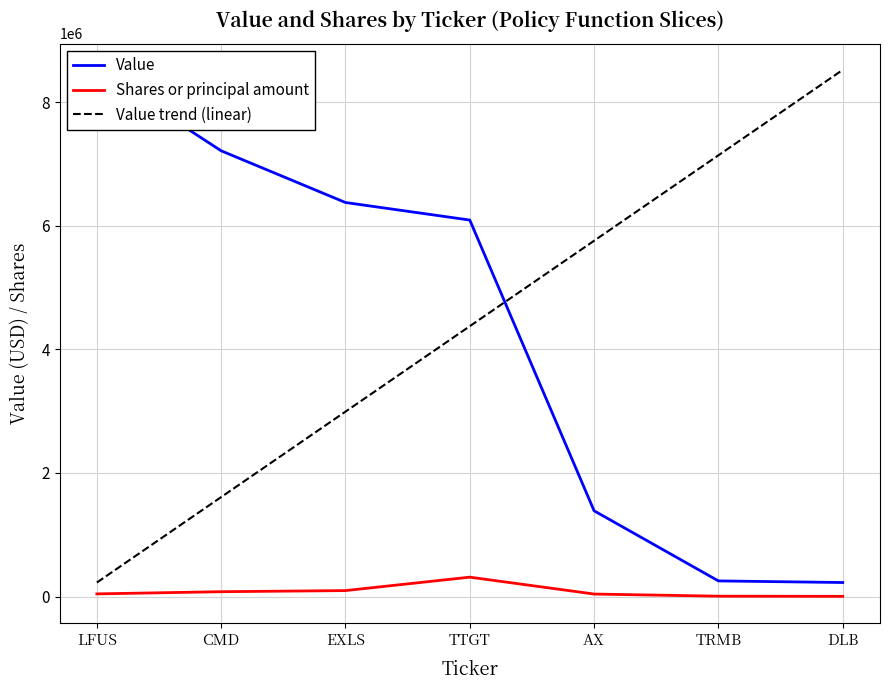

Between LFUS and TTGT, which series saw the biggest shift?

Value trend (linear)